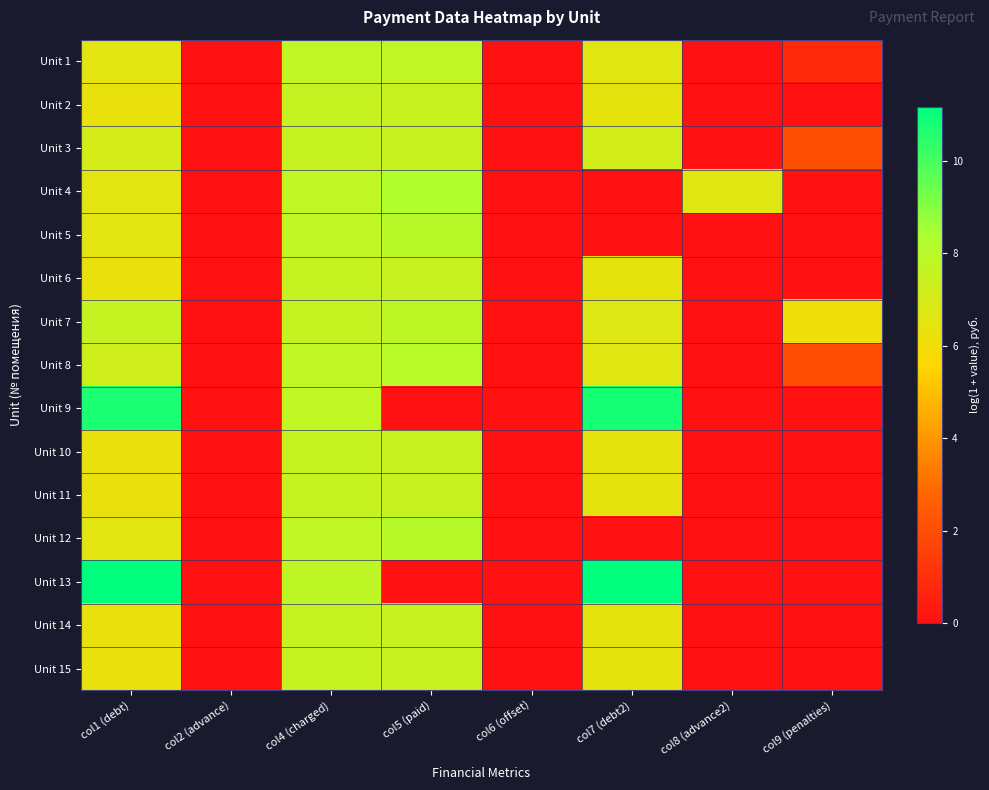

At how many categories does at least one series exceed 7?

4